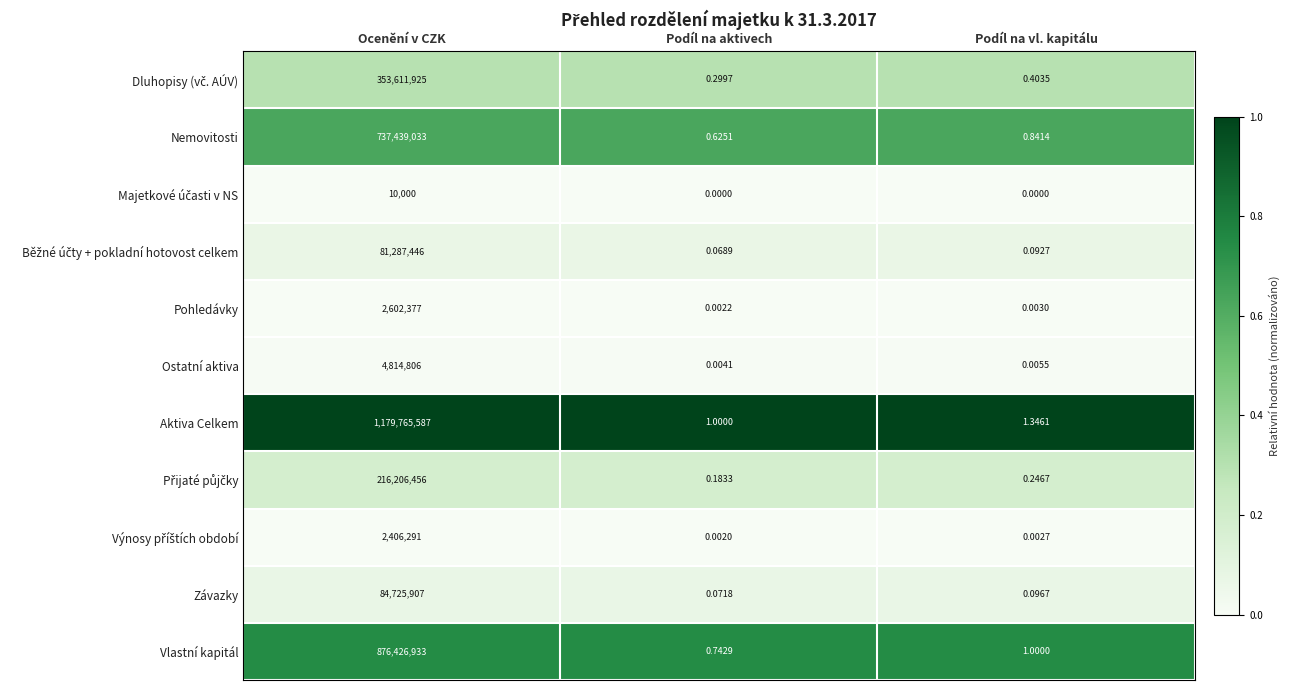

Rank the categories by Aktiva Celkem value from lowest to highest.

Podíl na aktivech, Podíl na vl. kapitálu, Ocenění v CZK